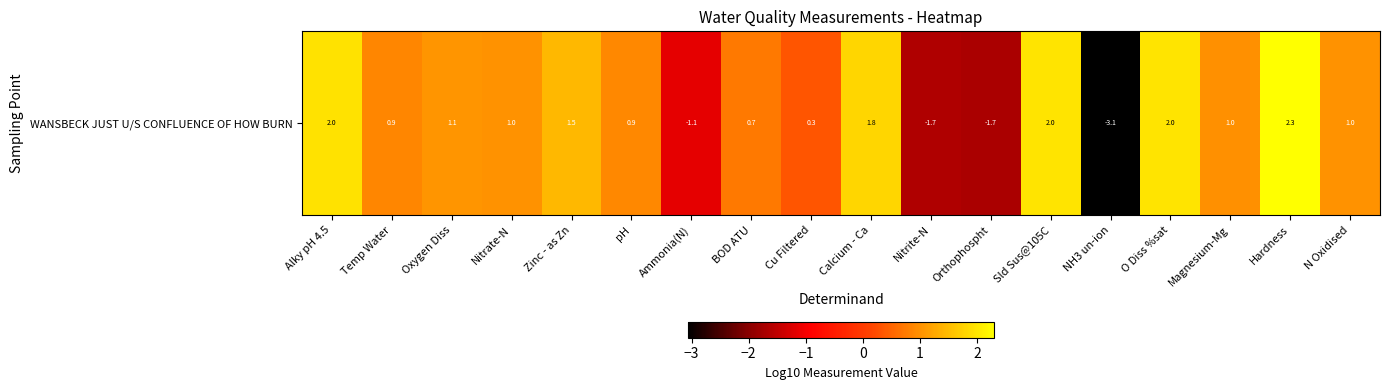

How many distinct data groups are displayed?

1